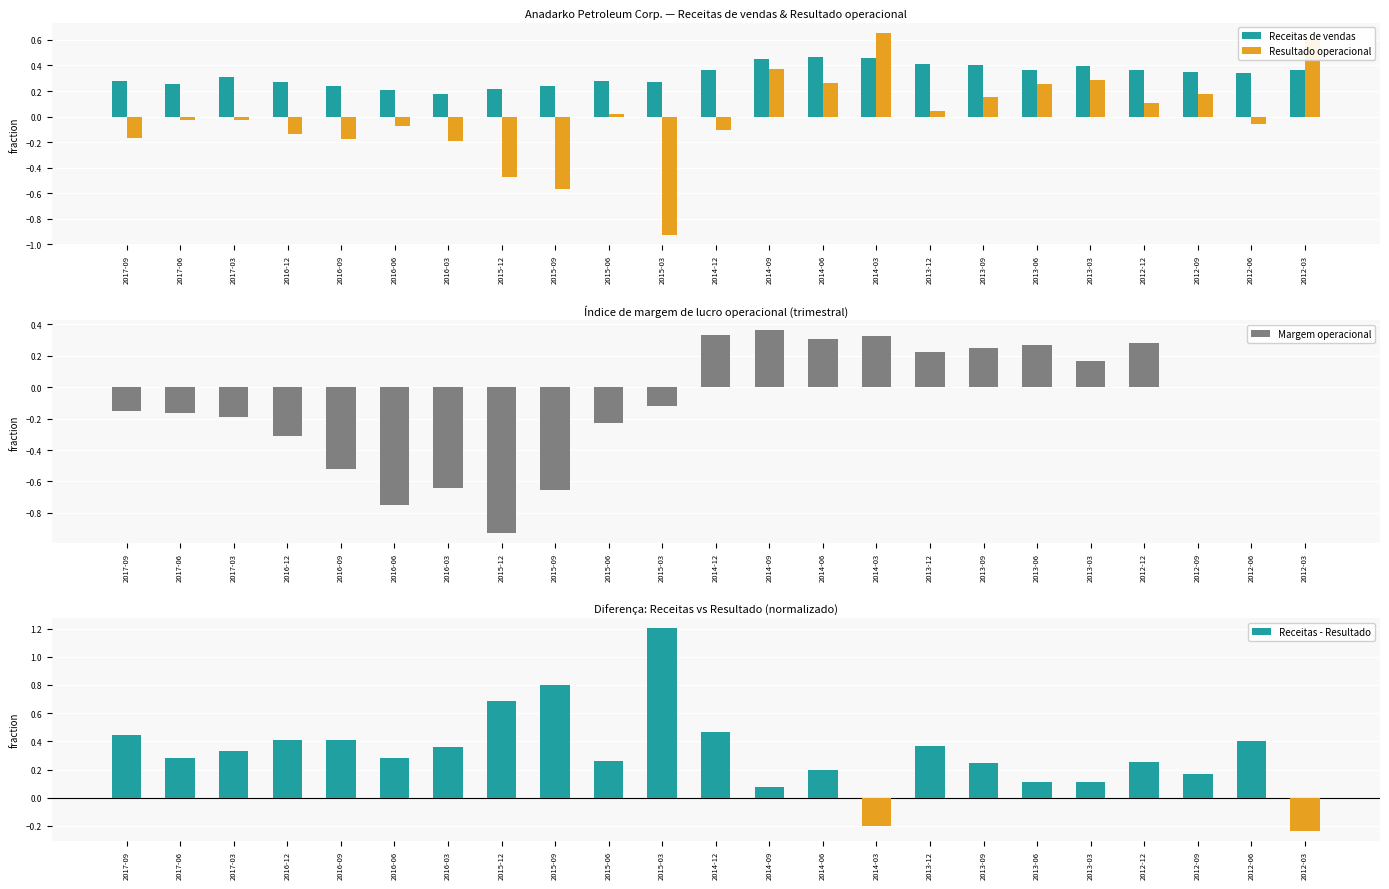

Rank the series at 2014-06 from lowest to highest value.

Resultado operacional, Margem operacional, Receitas de vendas